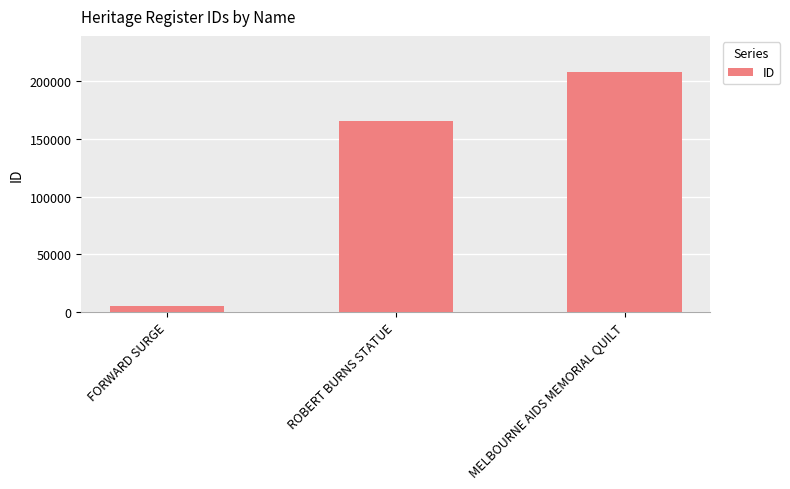

List the labels in order of value, largest first.

MELBOURNE AIDS MEMORIAL QUILT, ROBERT BURNS STATUE, FORWARD SURGE